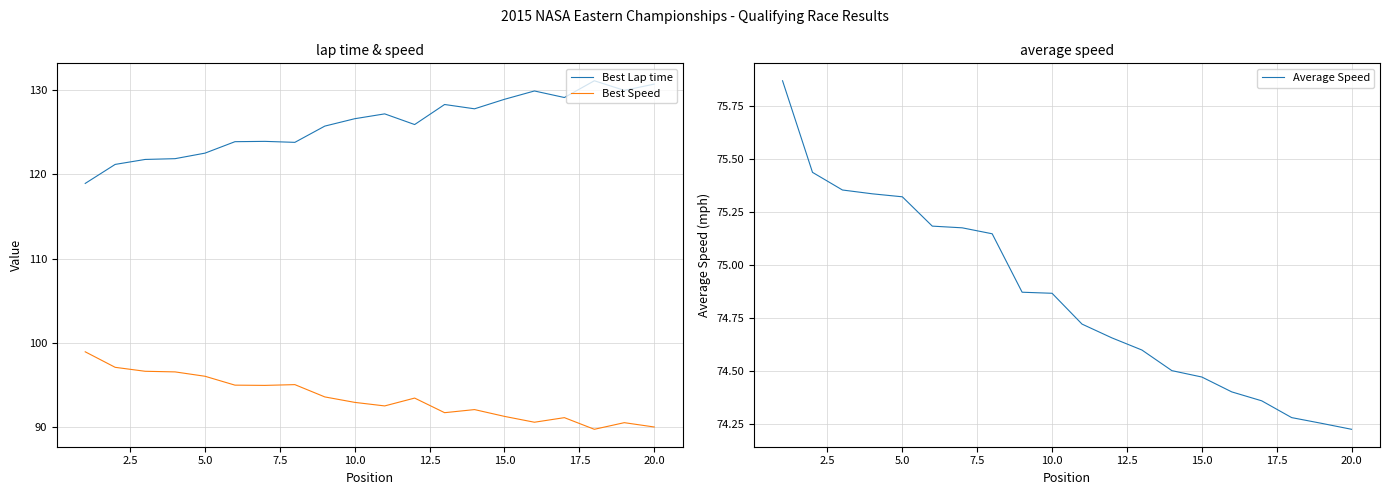

True or false: Best Speed has a value of 50.4 at 15.0.

False